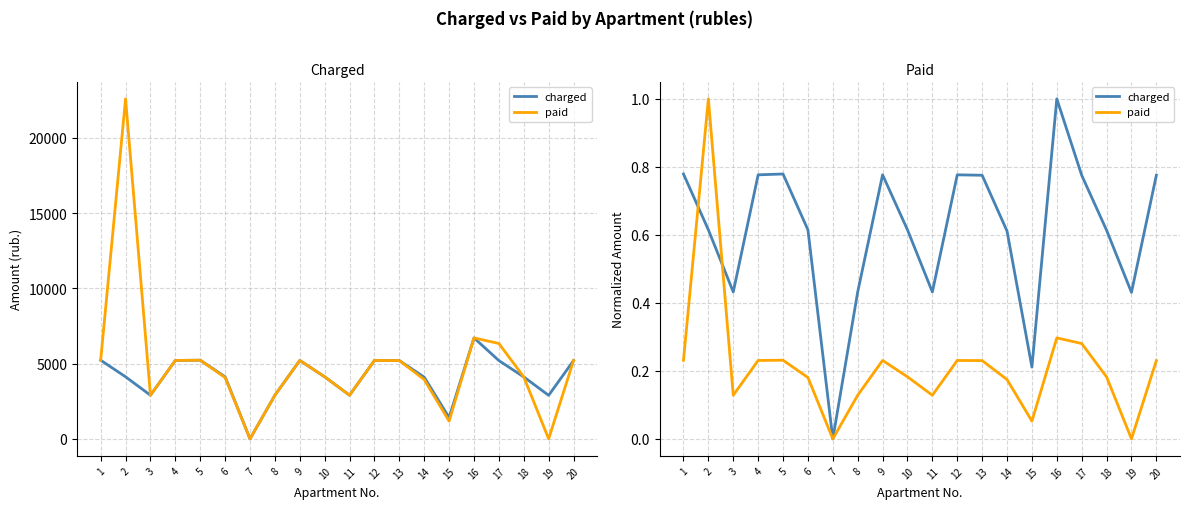

How many data points in paid are above 0?

18